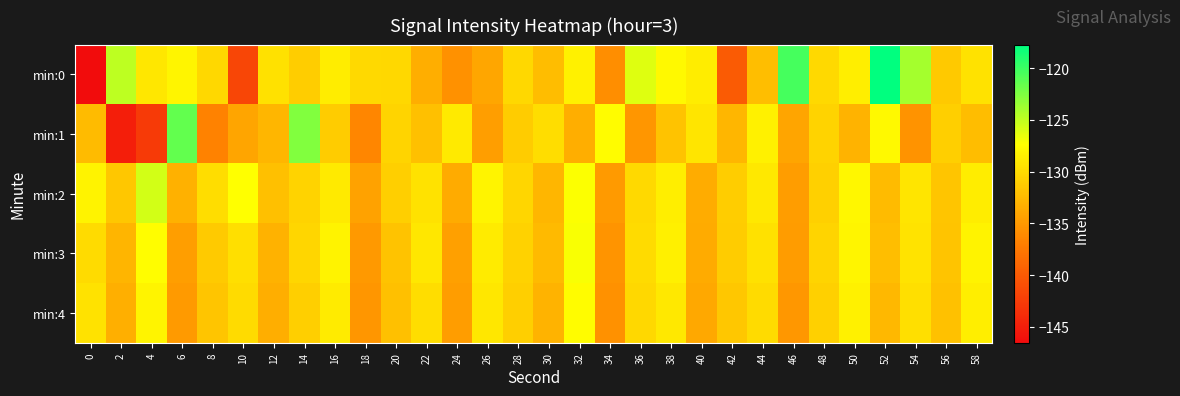

What is the total value across all series at 40?

-659.0